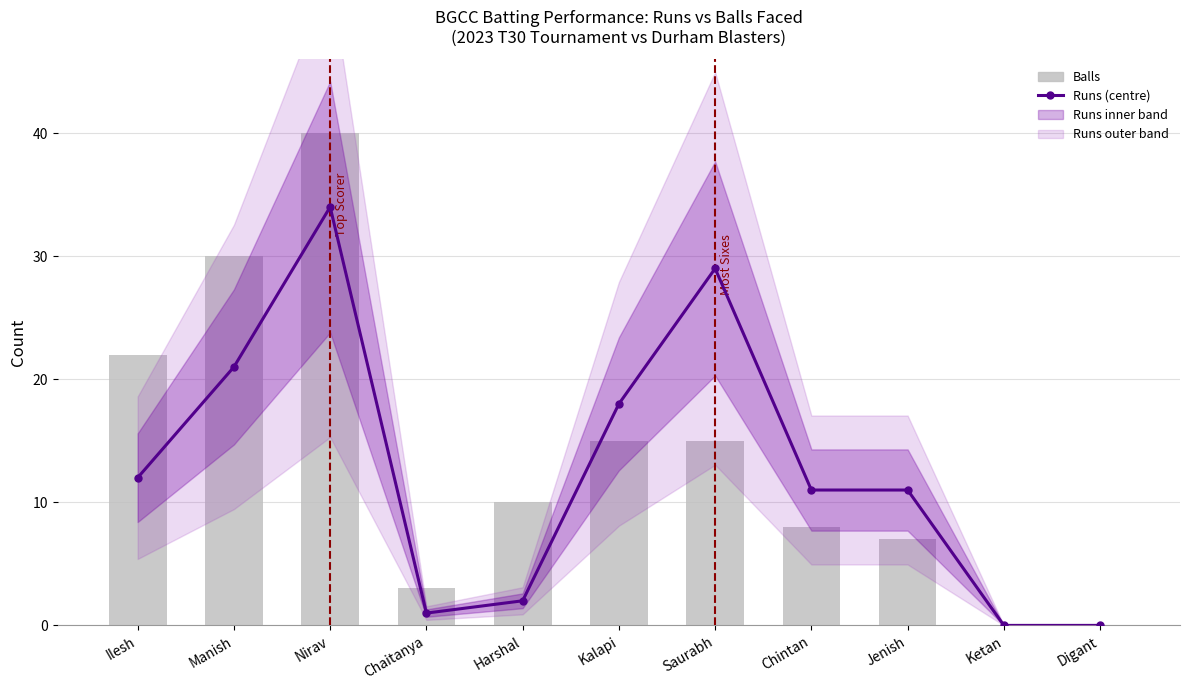

What is the difference between the maximum and second lowest values in the Balls series?

40